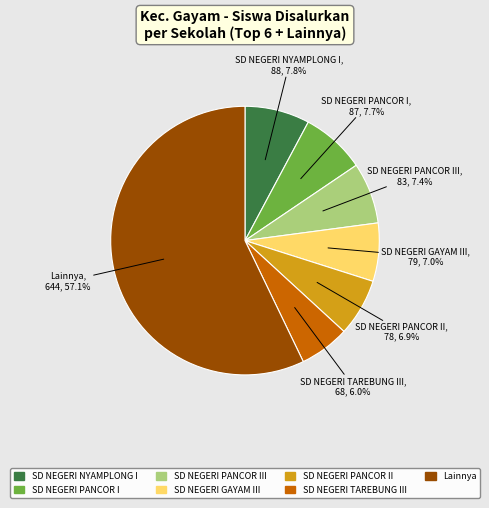

Is there any slice that represents more than half of the pie?

Yes